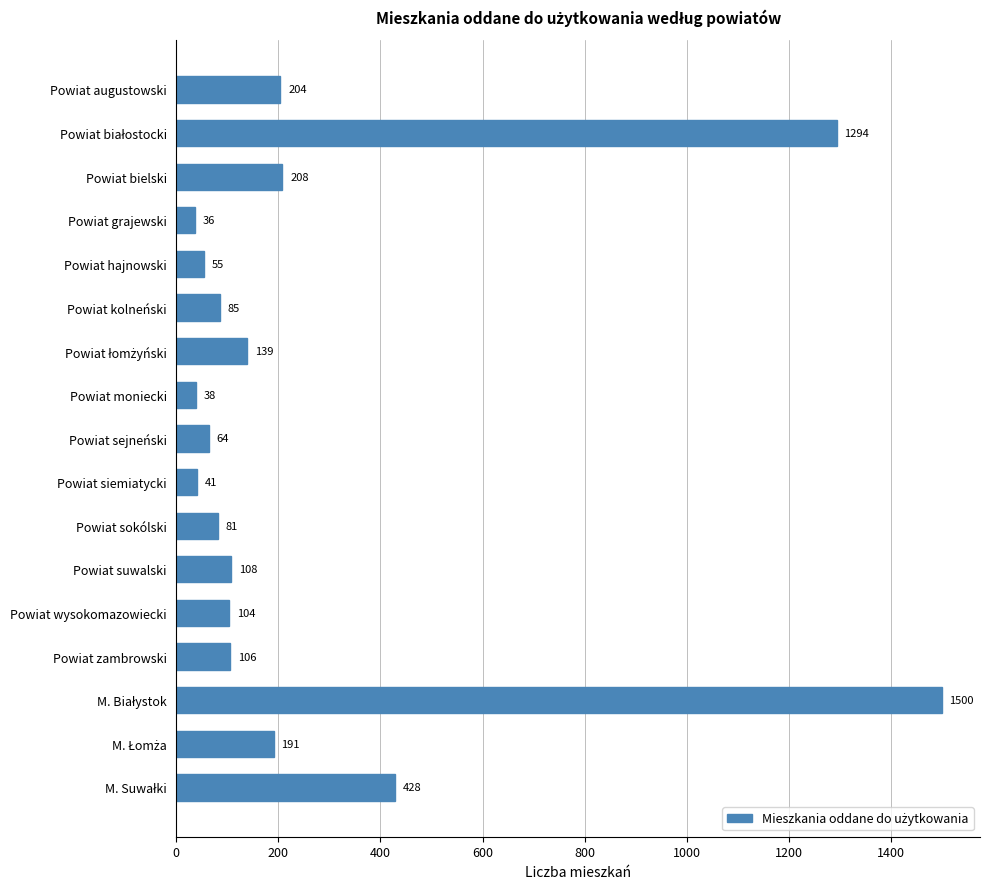

What is the minimum value shown in the chart?

36